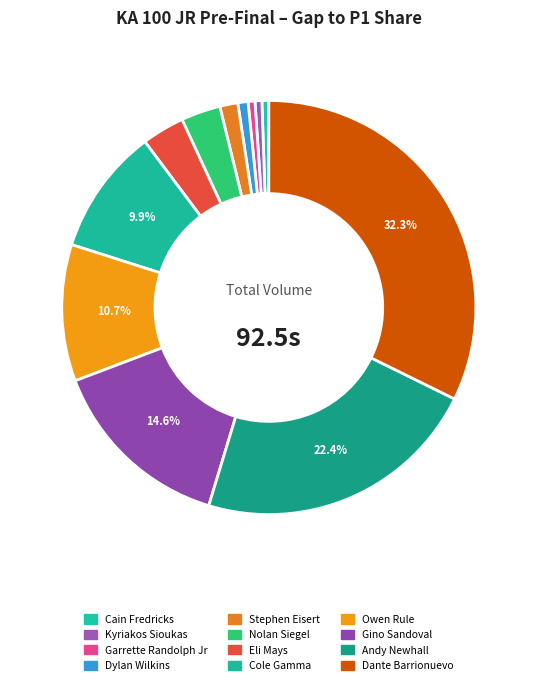

To the nearest percent, what percentage of the pie is Gino Sandoval?

15%